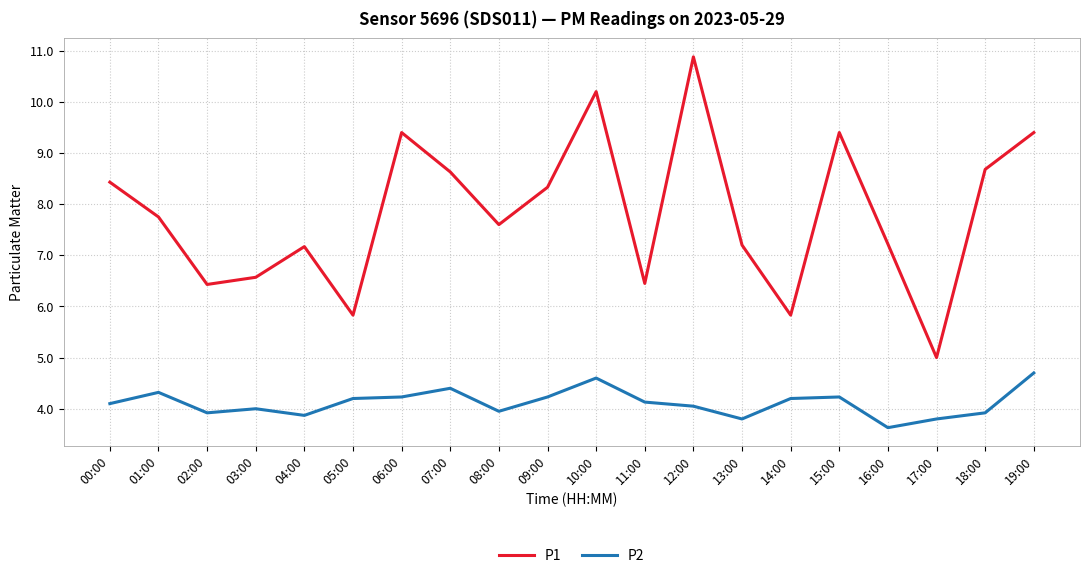

What is the difference between the maximum and minimum values in the P2 series?

1.1